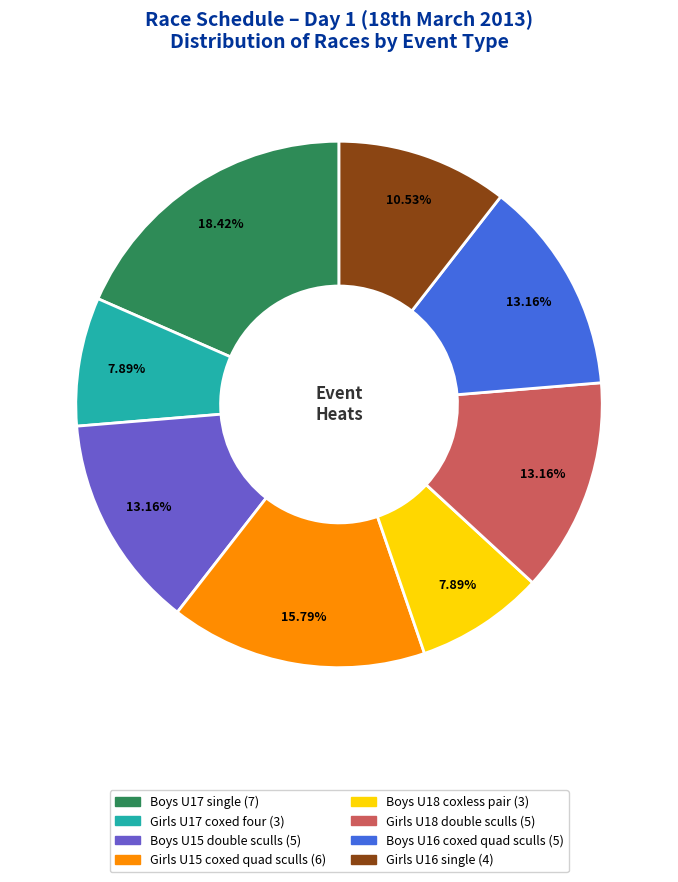

To the nearest percent, what is the average slice percentage?

12%